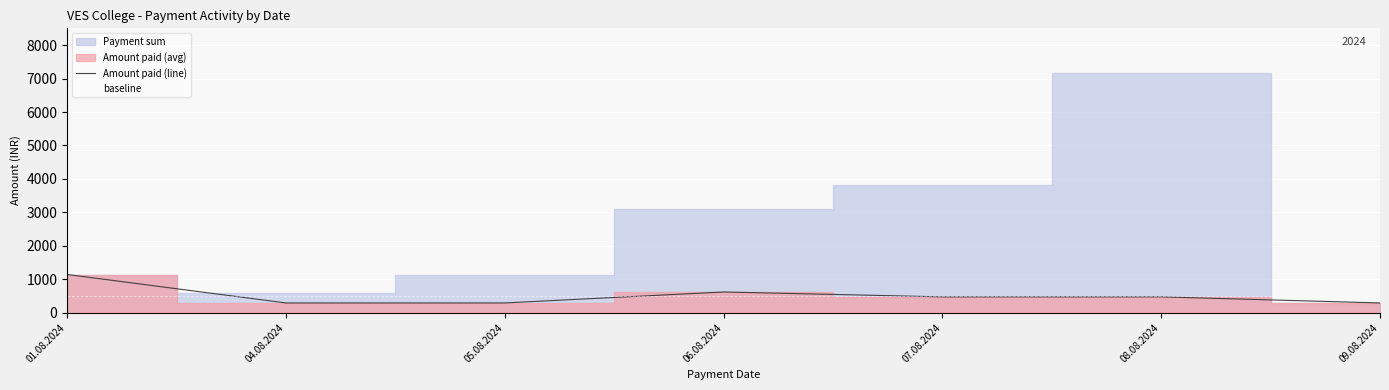

What is the label of the 4th point from the left?

06.08.2024